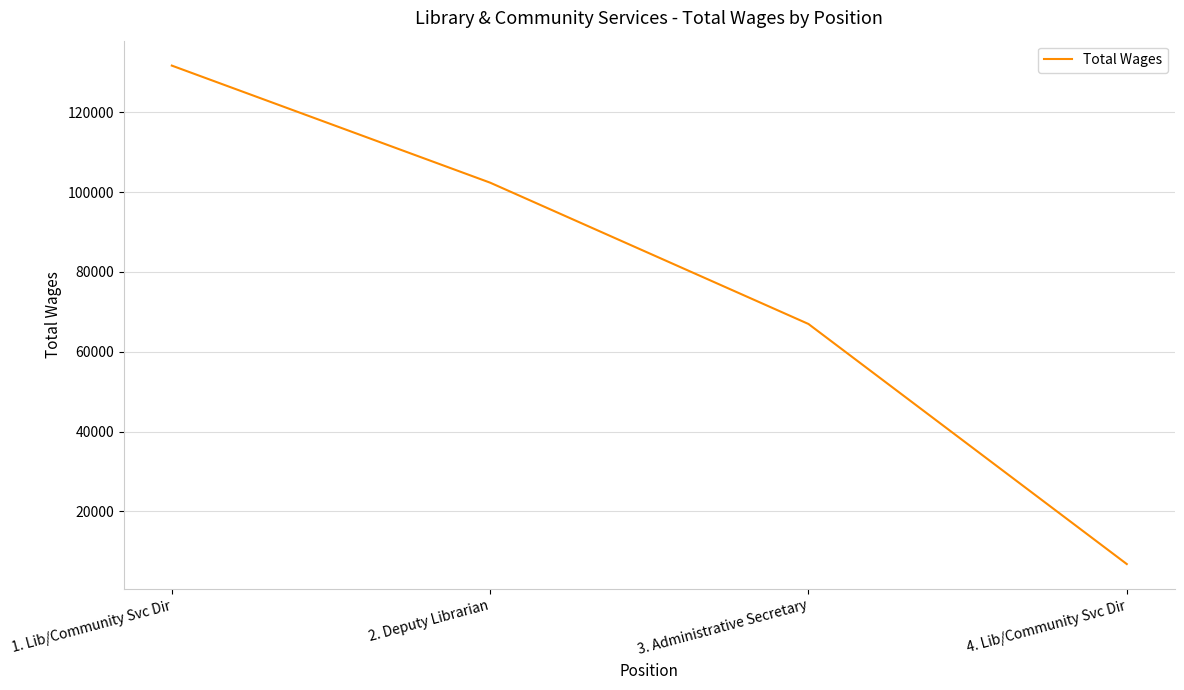

Rank the categories by value from highest to lowest.

1. Lib/Community Svc Dir, 2. Deputy Librarian, 3. Administrative Secretary, 4. Lib/Community Svc Dir